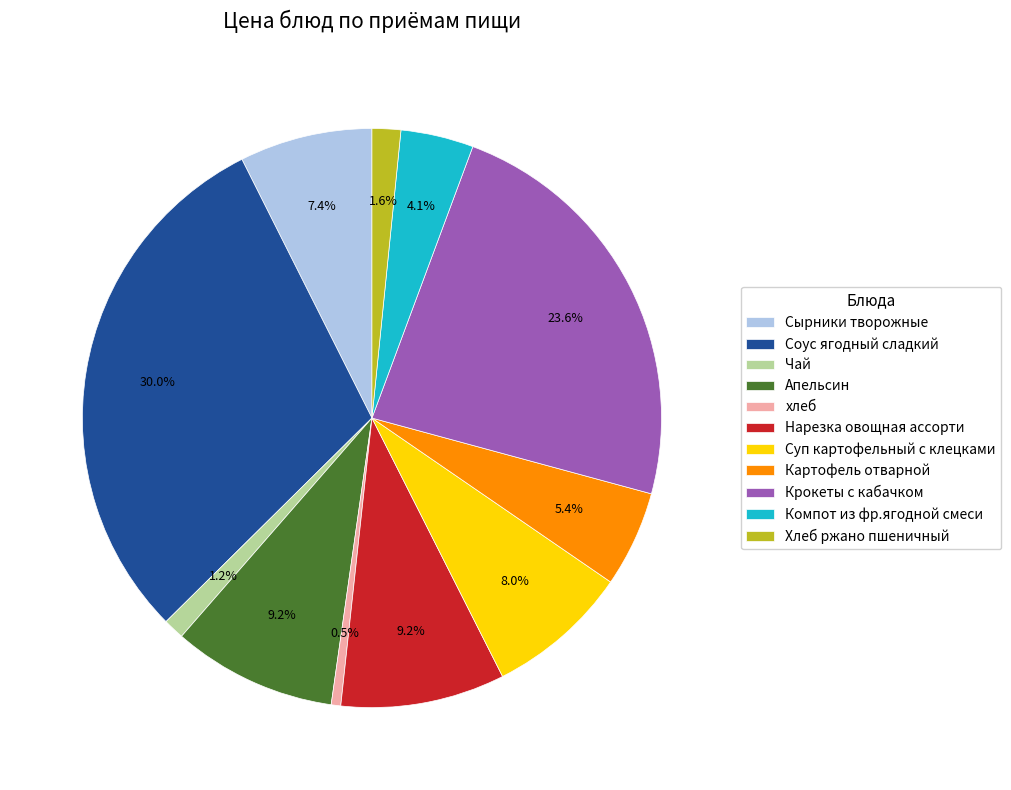

Between Крокеты с кабачком and Сырники творожные, which is larger?

Крокеты с кабачком